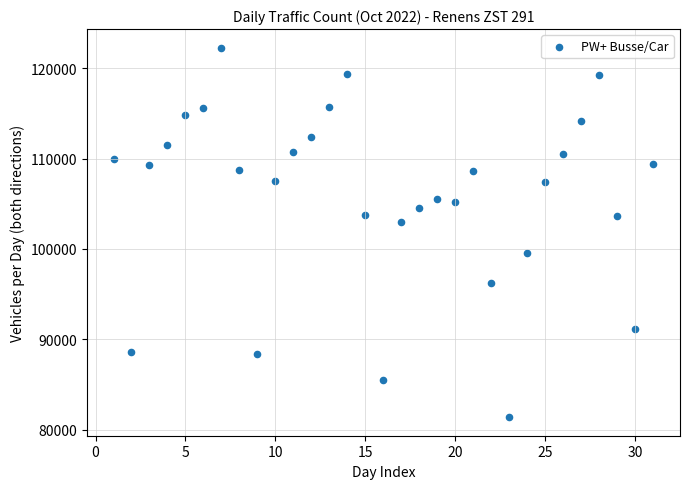

What is the range of X values (max minus min)?

30